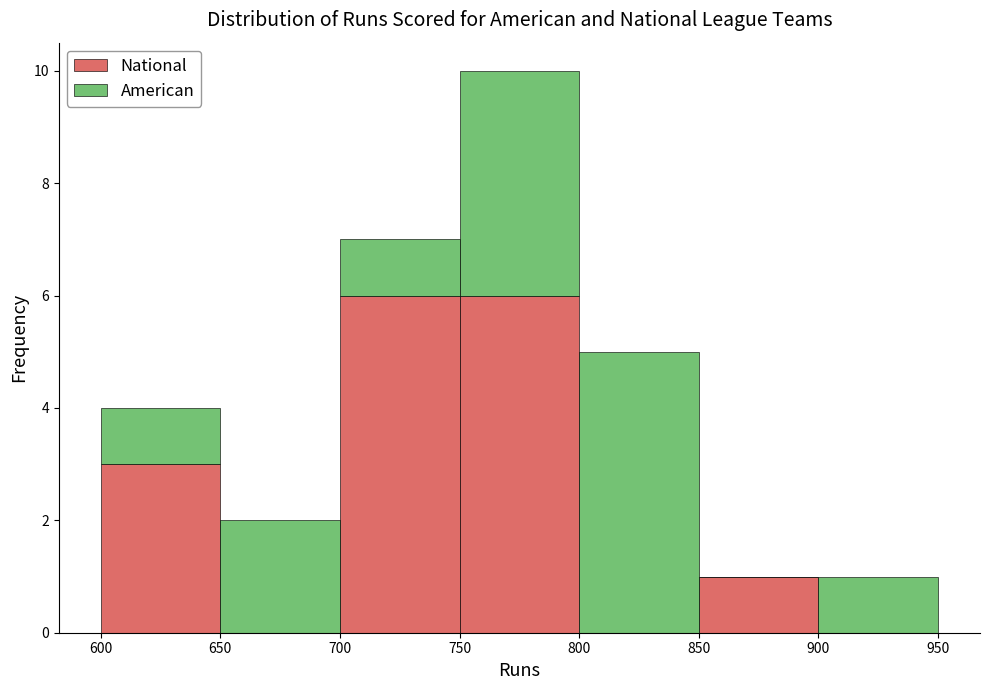

Which range on the x-axis has the tallest stacked bar (by total height)?

750 to 800